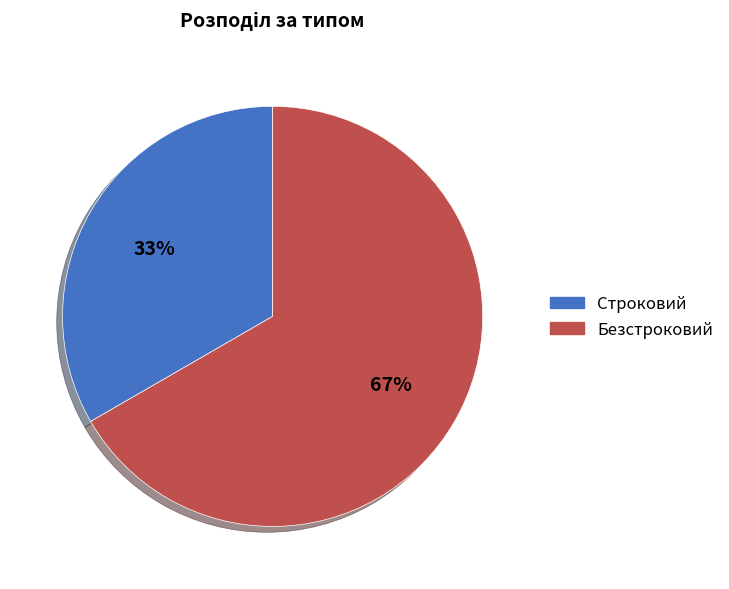

Is it true that Строковий is 25% of the pie?

False